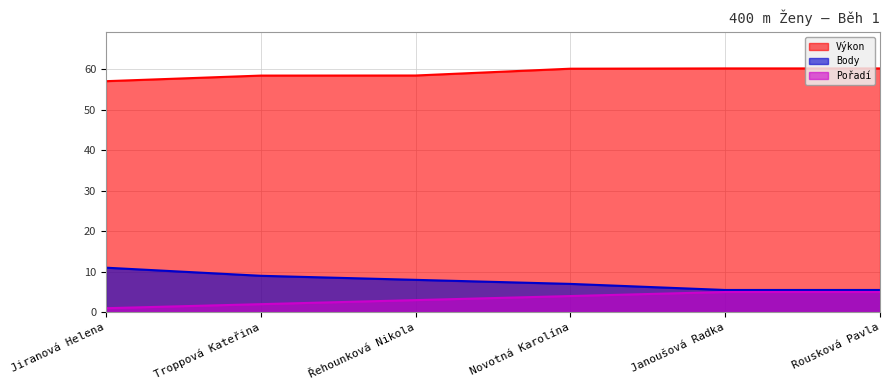

Which has a higher value, Troppová Kateřina or Janoušová Radka?

Janoušová Radka